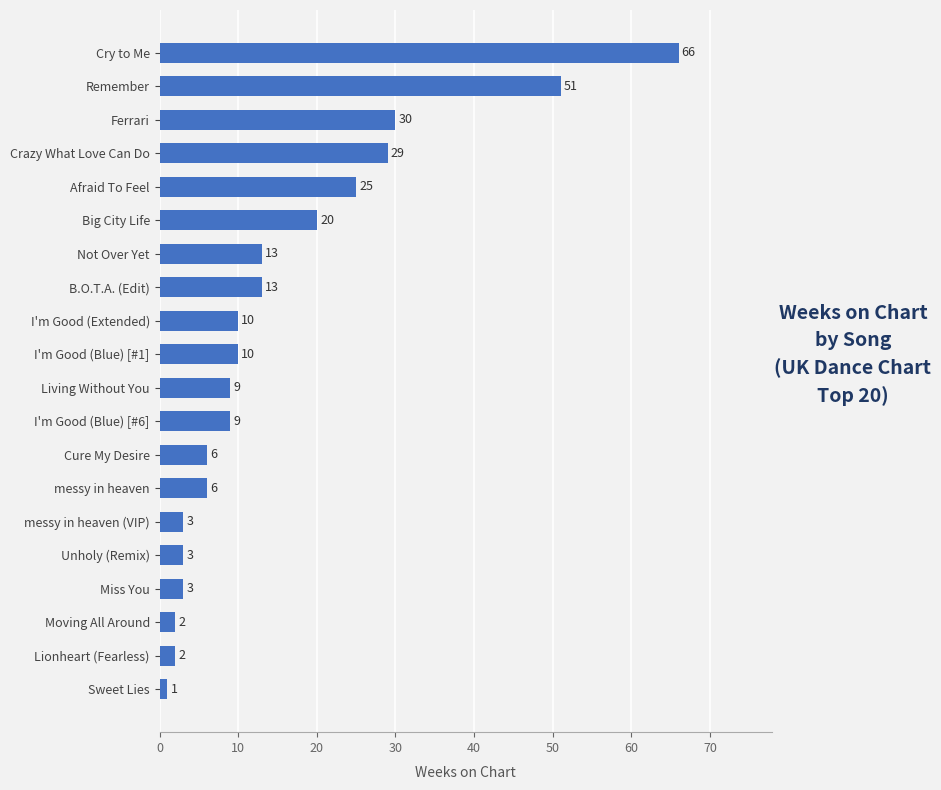

The value at Not Over Yet is 13. True or false?

True